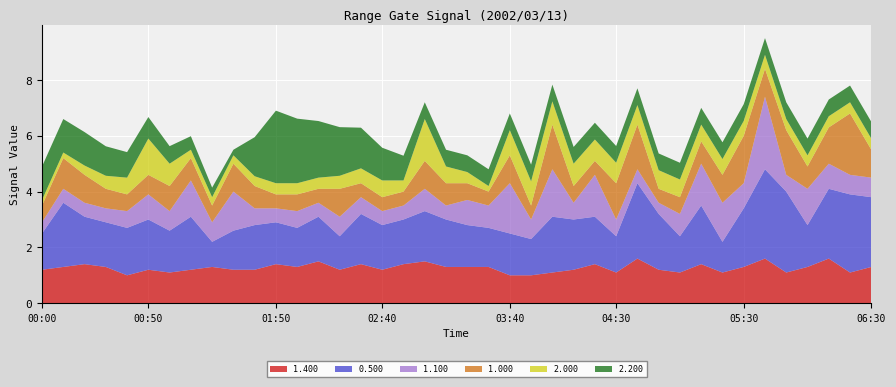

Reading right to left, transcribe all the data shown in this chart.

1.400: 1.3	1.1	1.6	1.3	1.1	1.6	1.3	1.1	1.4	1.1	1.2	1.6	1.1	1.4	1.2	1.1	1.0	1.0	1.3	1.3	1.3	1.5	1.4	1.2	1.4	1.2	1.5	1.3	1.4	1.2	1.2	1.3	1.2	1.1	1.2	1.0	1.3	1.4	1.3	1.2
0.500: 2.5	2.8	2.5	1.5	2.9	3.2	2.1	1.1	2.1	1.3	2.0	2.7	1.3	1.7	1.8	2.0	1.3	1.5	1.4	1.5	1.7	1.8	1.6	1.6	1.8	1.2	1.6	1.4	1.5	1.6	1.4	0.9	1.9	1.5	1.8	1.7	1.6	1.7	2.3	1.3
1.100: 0.7	0.7	0.9	1.3	0.6	2.6	0.9	1.4	1.5	0.8	0.4	0.5	0.6	1.5	0.6	1.7	0.7	1.8	0.8	0.9	0.5	0.8	0.5	0.5	0.6	0.7	0.5	0.6	0.5	0.6	1.4	0.7	1.3	0.7	0.9	0.6	0.5	0.5	0.5	0.4
1.000: 1.0	2.2	1.3	0.8	1.6	1.0	1.7	1.0	0.8	0.6	0.5	1.6	1.3	0.5	0.6	1.6	0.5	1.0	0.5	0.6	0.8	1.0	0.5	0.5	0.5	1.0	0.5	0.6	0.5	0.8	1.0	0.6	0.8	0.9	0.7	0.6	0.7	1.0	1.1	0.6
2.000: 999.0	999.0	999.0	999.0	0.4	0.5	999.0	999.0	999.0	999.0	999.0	999.0	999.0	999.0	999.0	999.0	999.0	0.9	0.2	0.4	0.6	1.5	0.4	0.6	999.0	999.0	0.4	999.0	0.4	999.0	0.3	999.0	0.3	999.0	1.3	0.6	999.0	999.0	0.2	999.0
2.200: 999.0	999.0	999.0	999.0	999.0	999.0	999.0	999.0	999.0	999.0	999.0	999.0	999.0	999.0	999.0	999.0	999.0	999.0	999.0	999.0	999.0	0.6	999.0	999.0	999.0	999.0	999.0	999.0	2.6	999.0	0.2	999.0	999.0	999.0	999.0	999.0	999.0	1.2	999.0	999.0